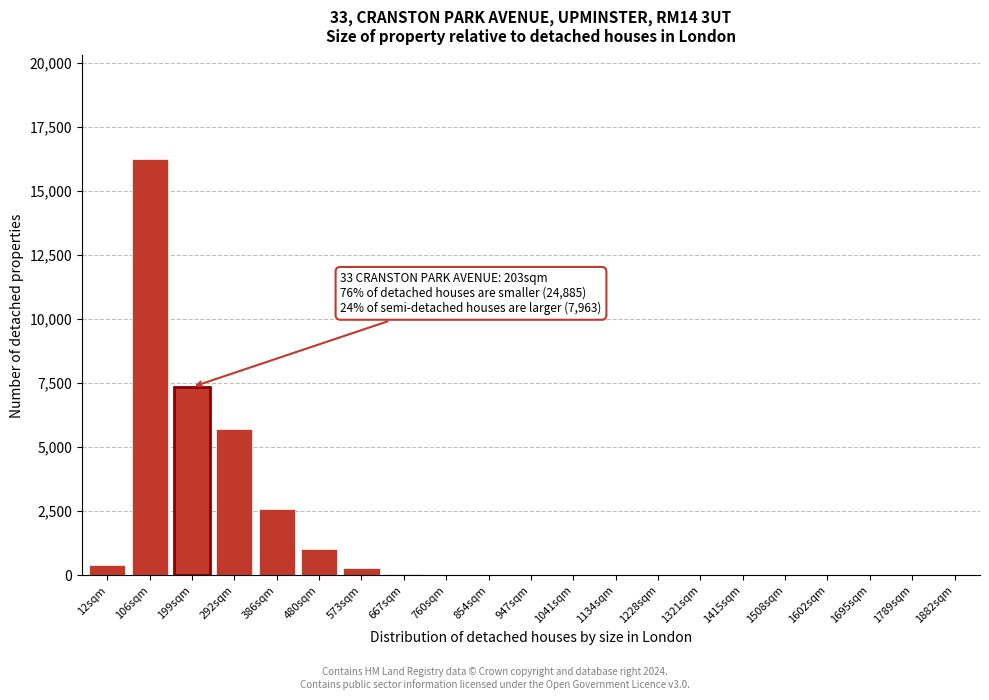

What is the change in value from 12sqm to 1321sqm?

-410